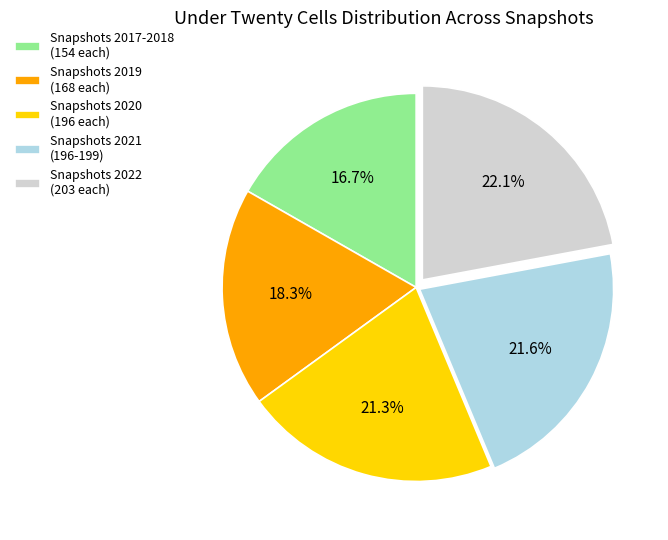

What portion of the pie excludes Snapshots 2021 (196-199)?

78.4%